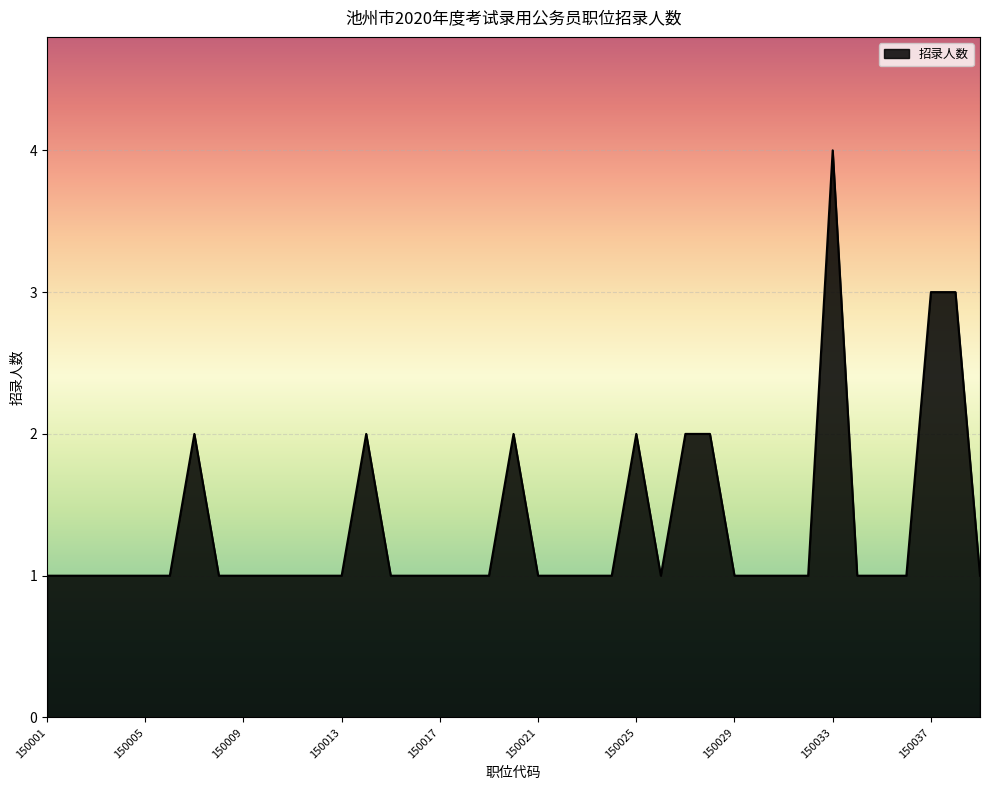

Rank the categories by value from lowest to highest.

150001, 150002, 150003, 150004, 150005, 150006, 150008, 150009, 150010, 150011, 150012, 150013, 150015, 150016, 150017, 150018, 150019, 150021, 150022, 150023, 150024, 150026, 150029, 150030, 150031, 150032, 150034, 150035, 150036, 150039, 150007, 150014, 150020, 150025, 150027, 150028, 150037, 150038, 150033